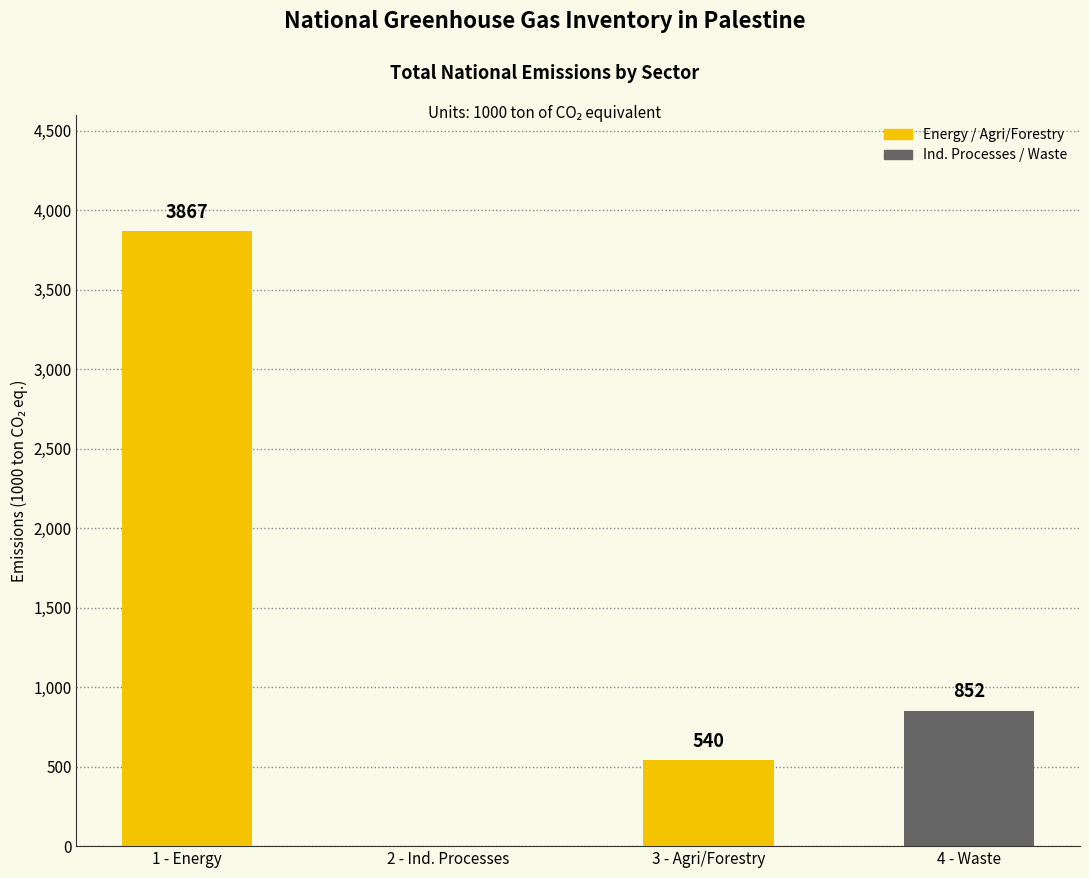

At which category does the chart reach its peak across all series?

1 - Energy